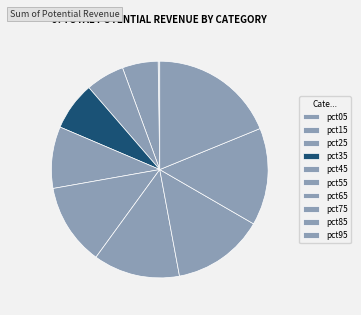

Does any single category account for the majority?

No